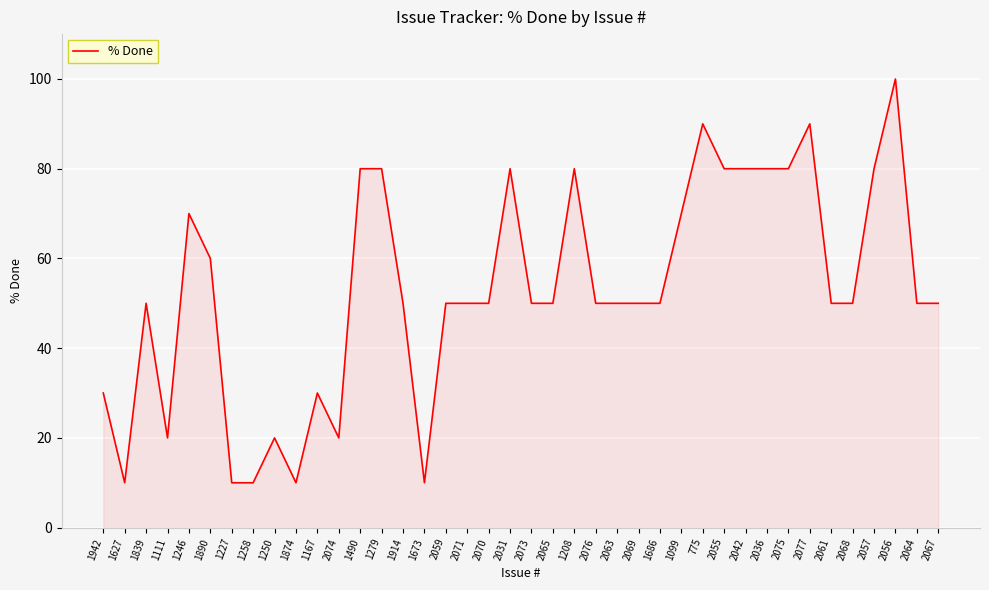

What position from the left is 2076?

24